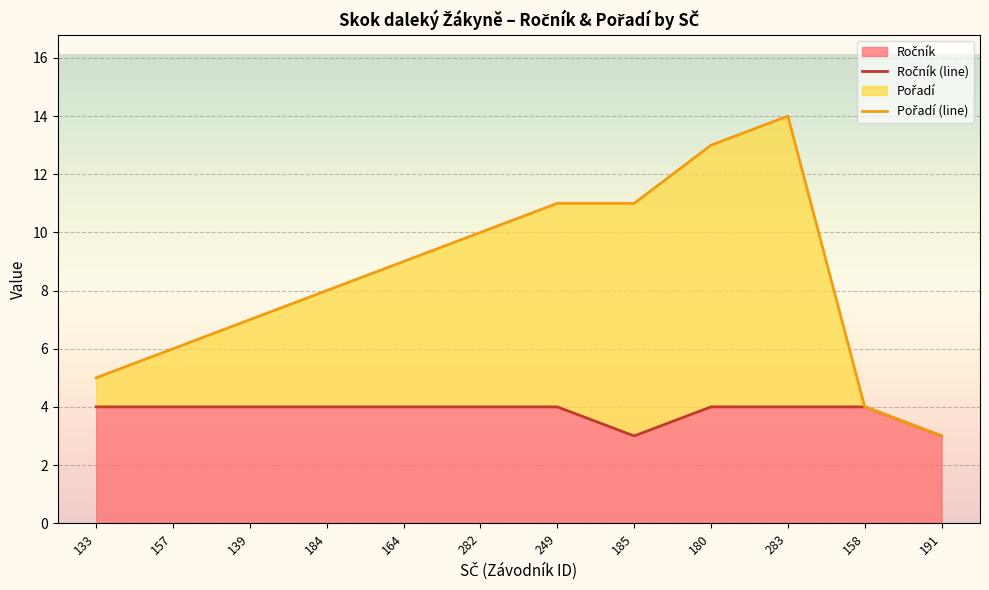

The value of Ročník (line) at 133 is 1. True or false?

False